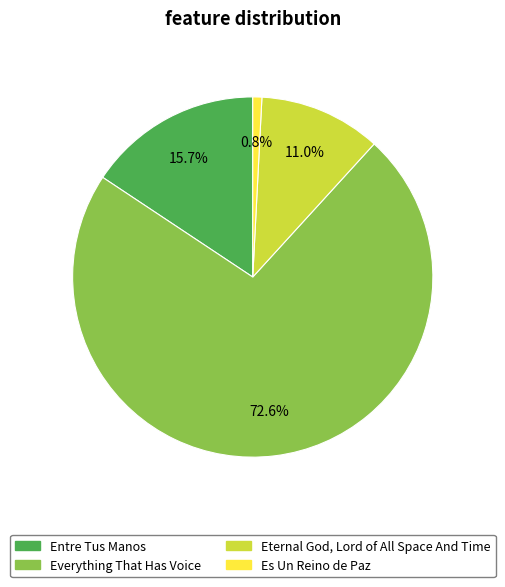

To the nearest percent, what is the difference between the Entre Tus Manos and Everything That Has Voice slice percentages?

57%